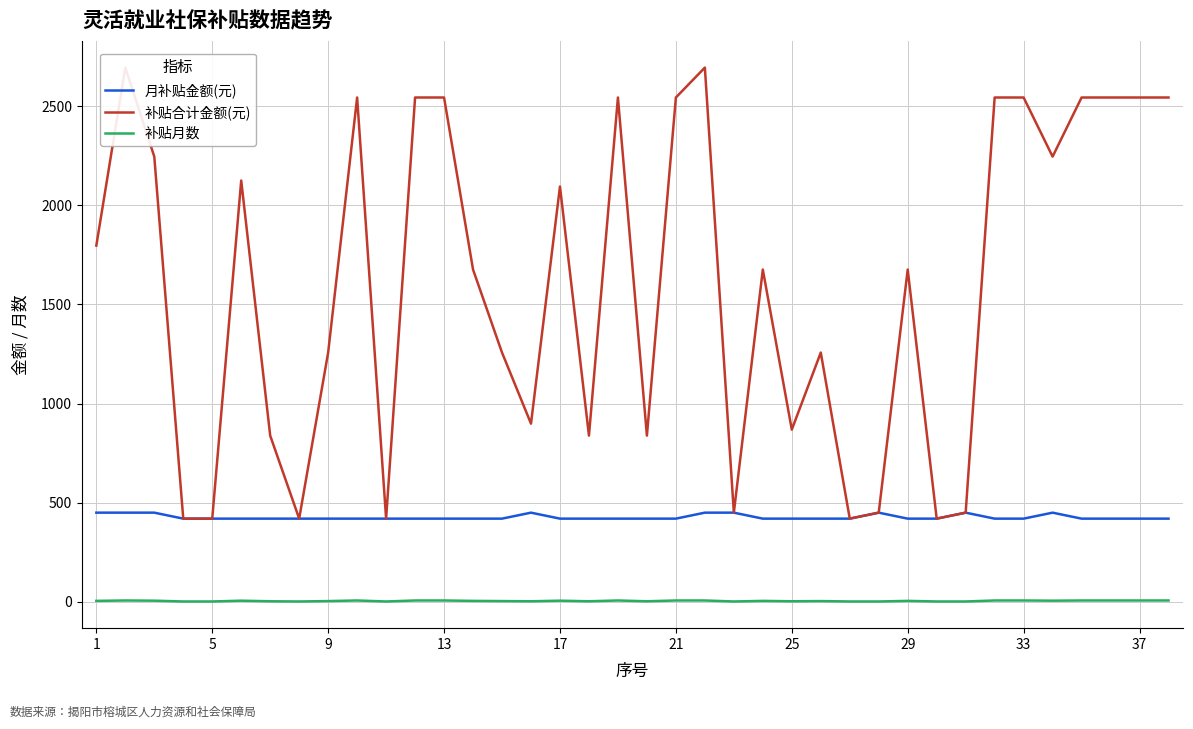

True or false: 月补贴金额(元) has a value of 189.2 at 17.

False